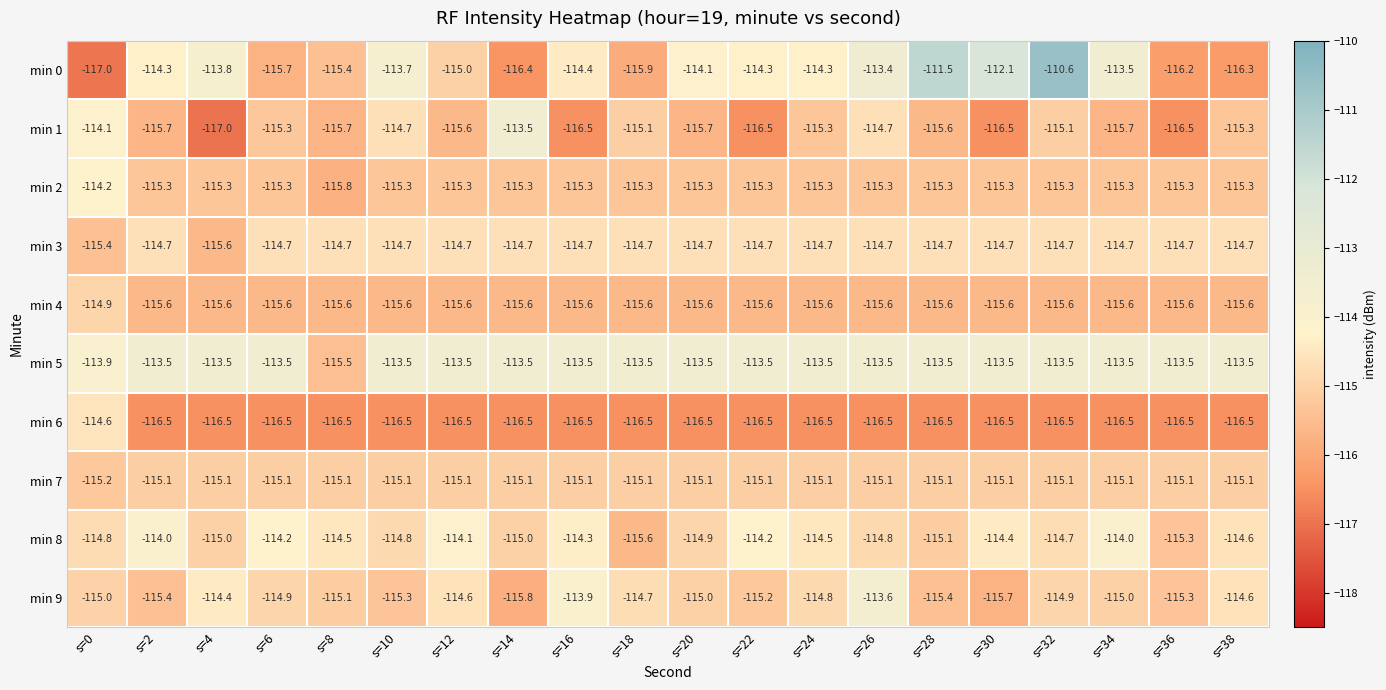

At which label does min 2 reach its peak?

s=0